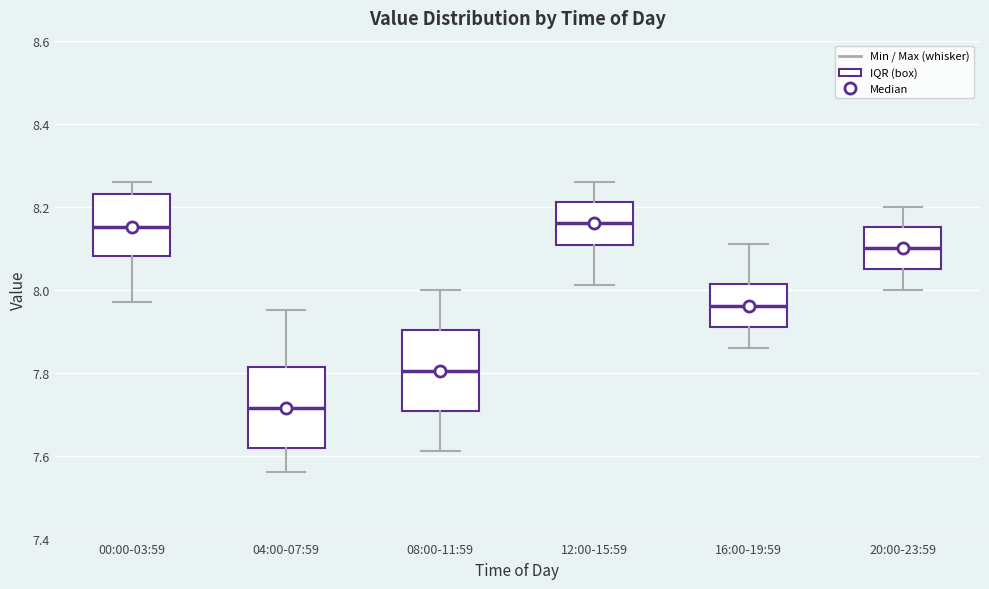

Reading left to right, read every box against the y-axis: the position of its median line, the range the box covers, and the ends of its whiskers. The values are not printed on the chart, so give them approximately, as read against the axis.

00:00-03:59: median 8.16, box 8.08 to 8.24, whiskers 7.98 to 8.26
04:00-07:59: median 7.72, box 7.62 to 7.82, whiskers 7.56 to 7.96
08:00-11:59: median 7.80, box 7.70 to 7.90, whiskers 7.62 to 8.00
12:00-15:59: median 8.16, box 8.10 to 8.22, whiskers 8.02 to 8.26
16:00-19:59: median 7.96, box 7.92 to 8.02, whiskers 7.86 to 8.12
20:00-23:59: median 8.10, box 8.06 to 8.16, whiskers 8.00 to 8.20